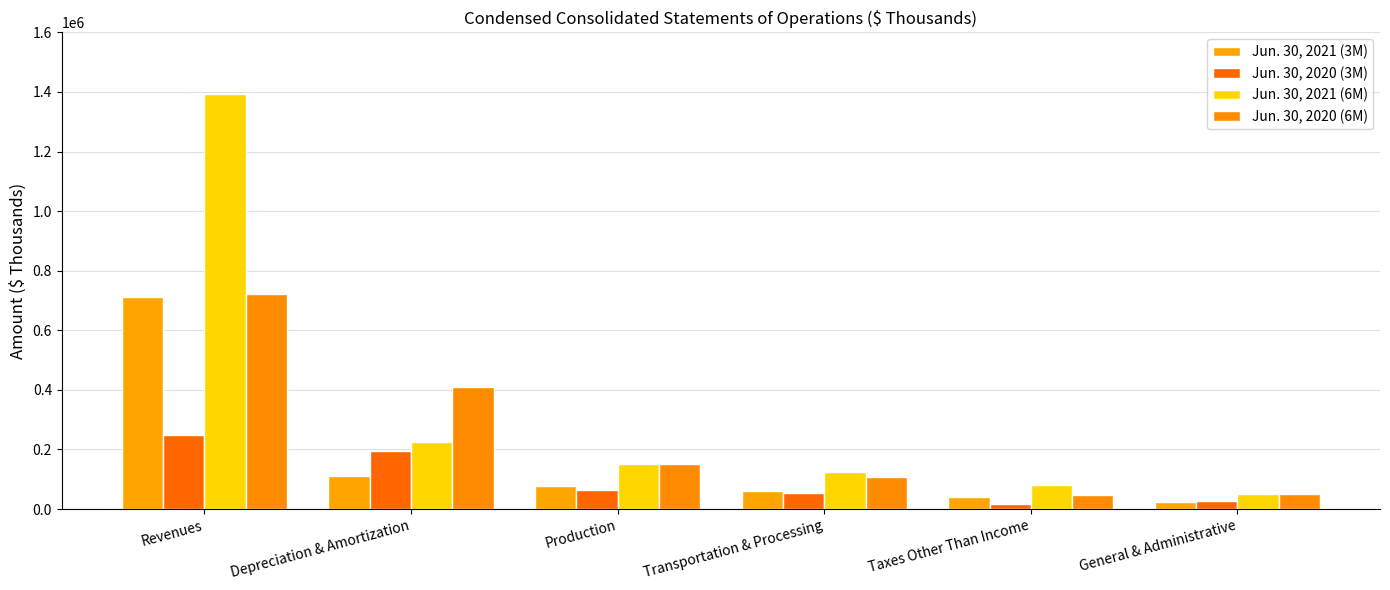

How many bars are there in total?

24